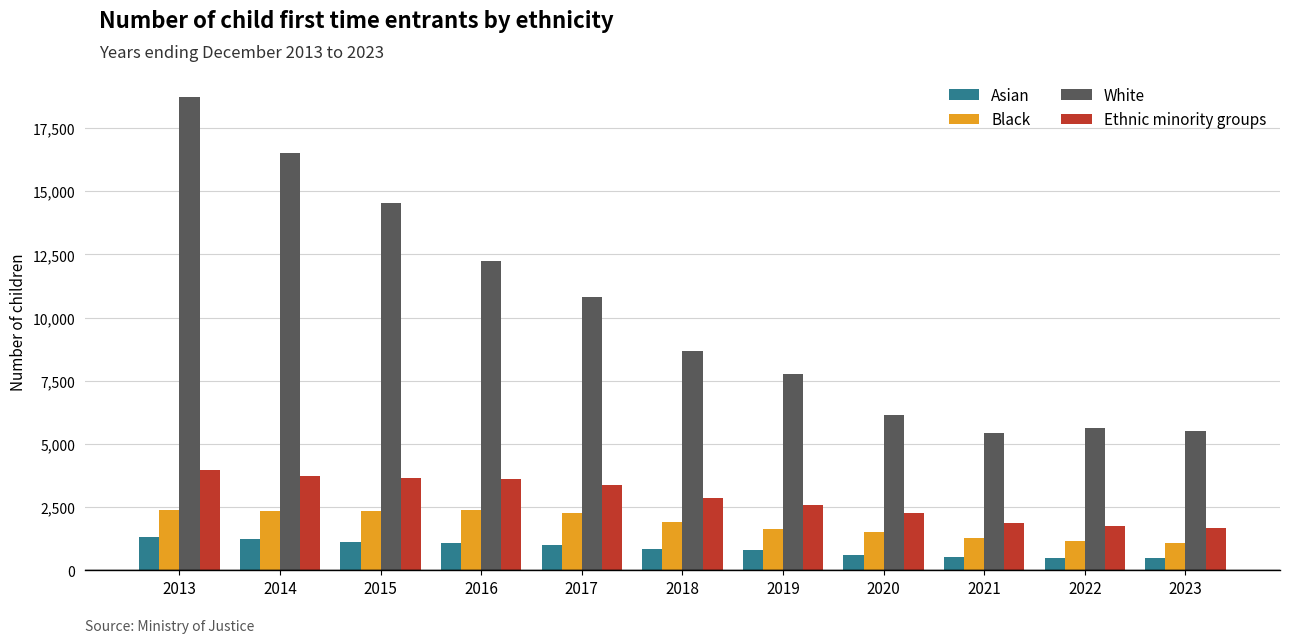

Which series has the largest range (max minus min)?

White